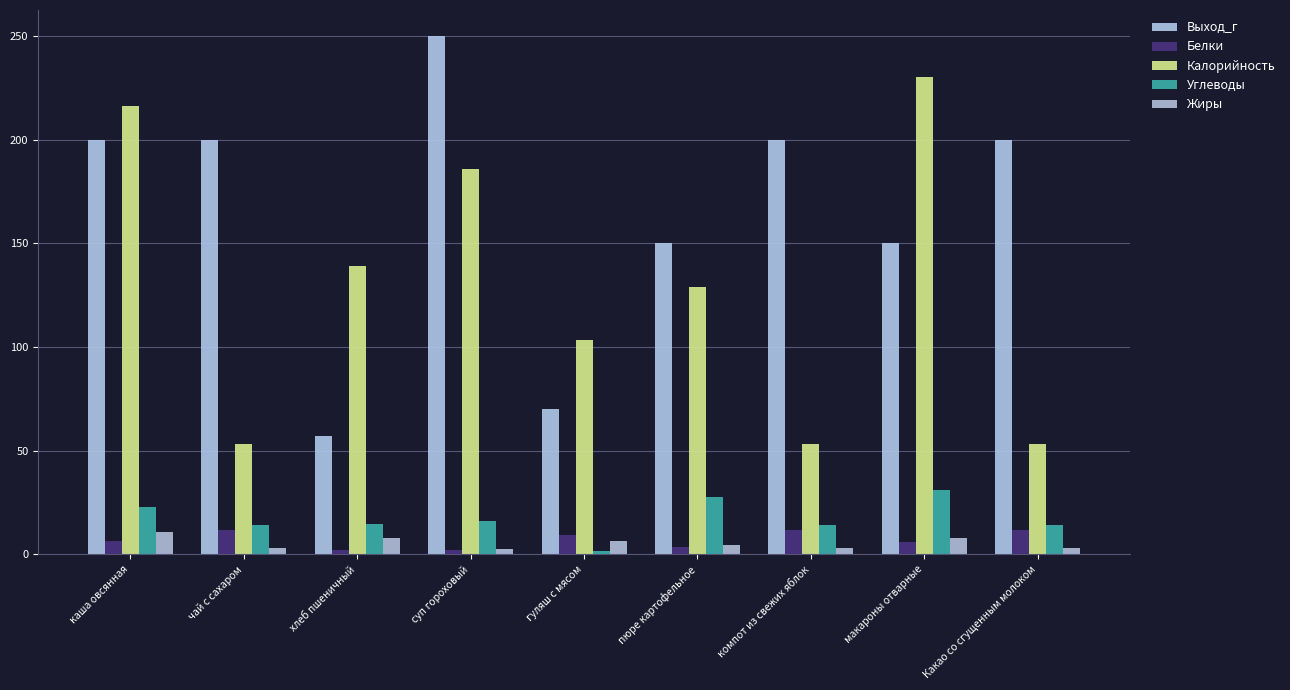

True or false: Углеводы has a value of 14.0 at Какао со сгущенным молоком.

True